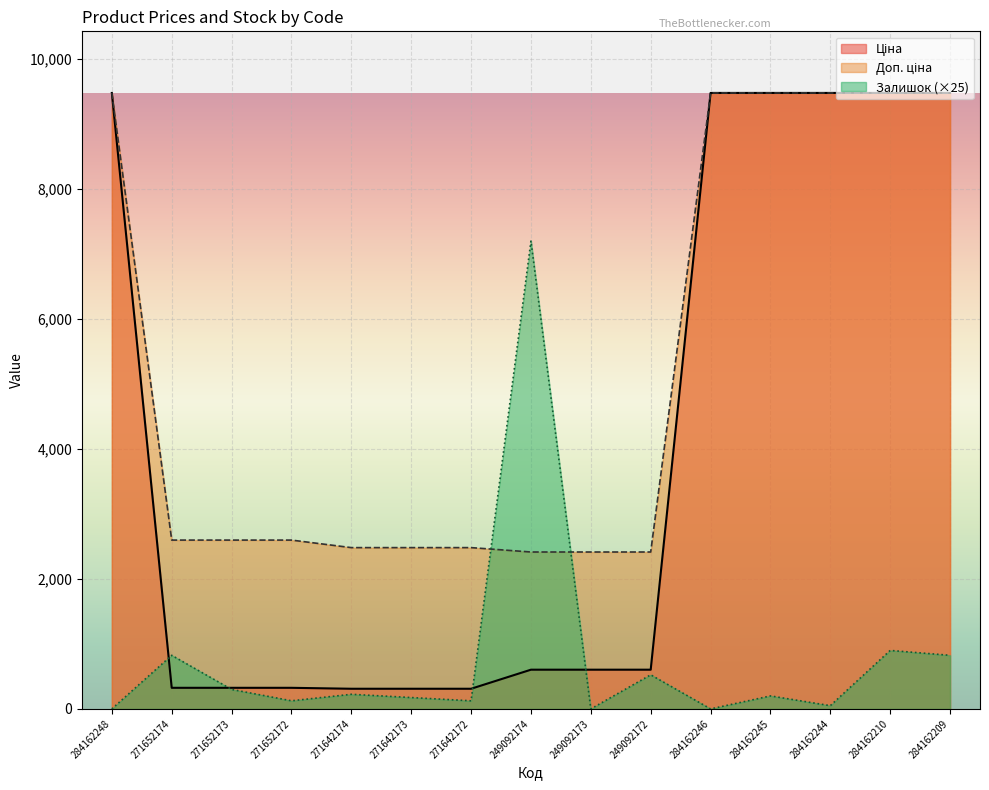

How many data points in Залишок are above 200?

7